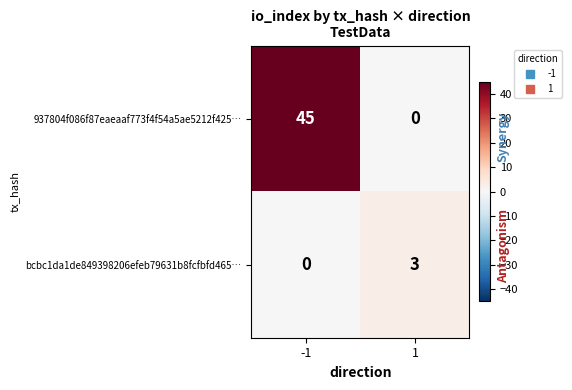

What value does the 937804f086f87eaeaaf773f4f54a5ae5212f425… series have at -1, to the nearest 5?

45